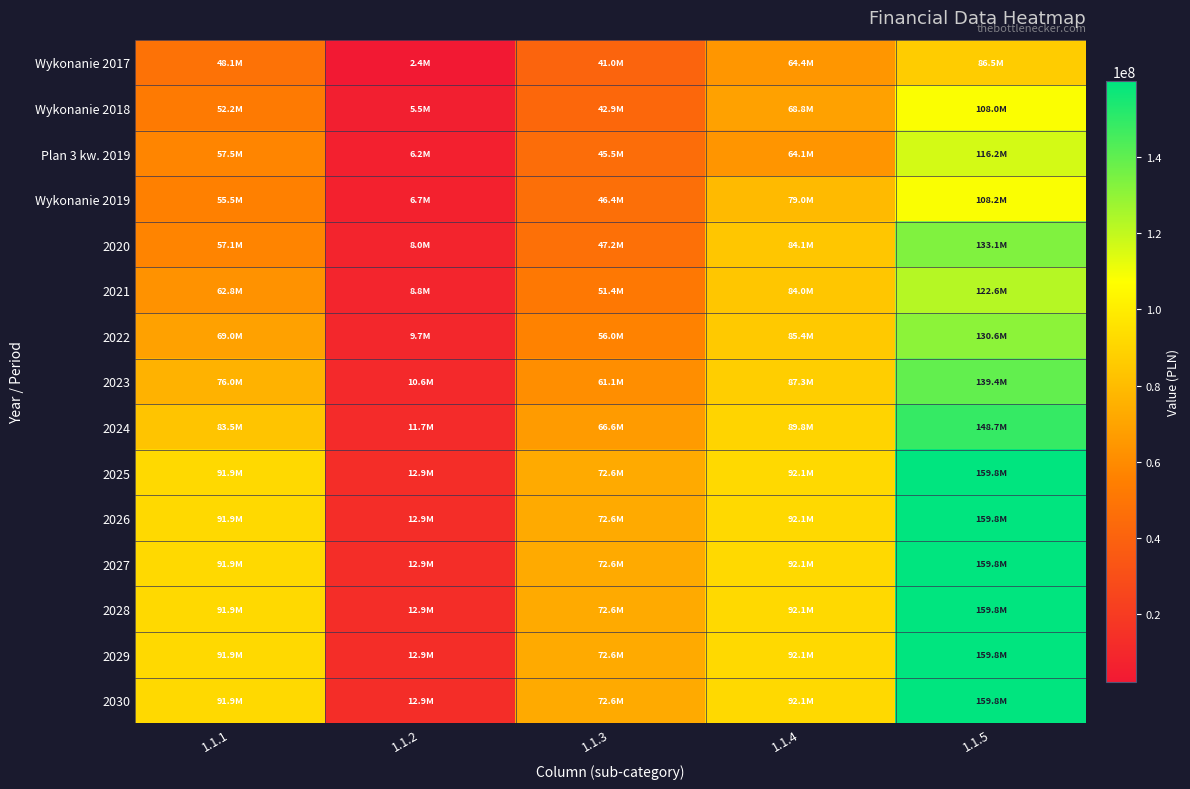

Rank the series by their maximum value, from highest to lowest.

2025, 2026, 2027, 2028, 2029, 2030, 2024, 2023, 2020, 2022, 2021, Plan 3 kw. 2019, Wykonanie 2019, Wykonanie 2018, Wykonanie 2017